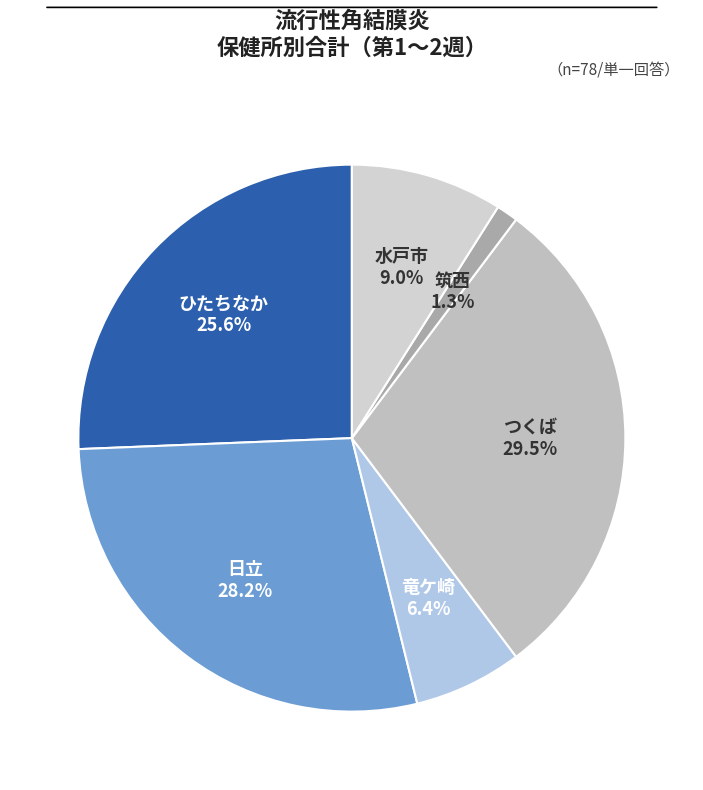

How many slices are in this pie chart?

6